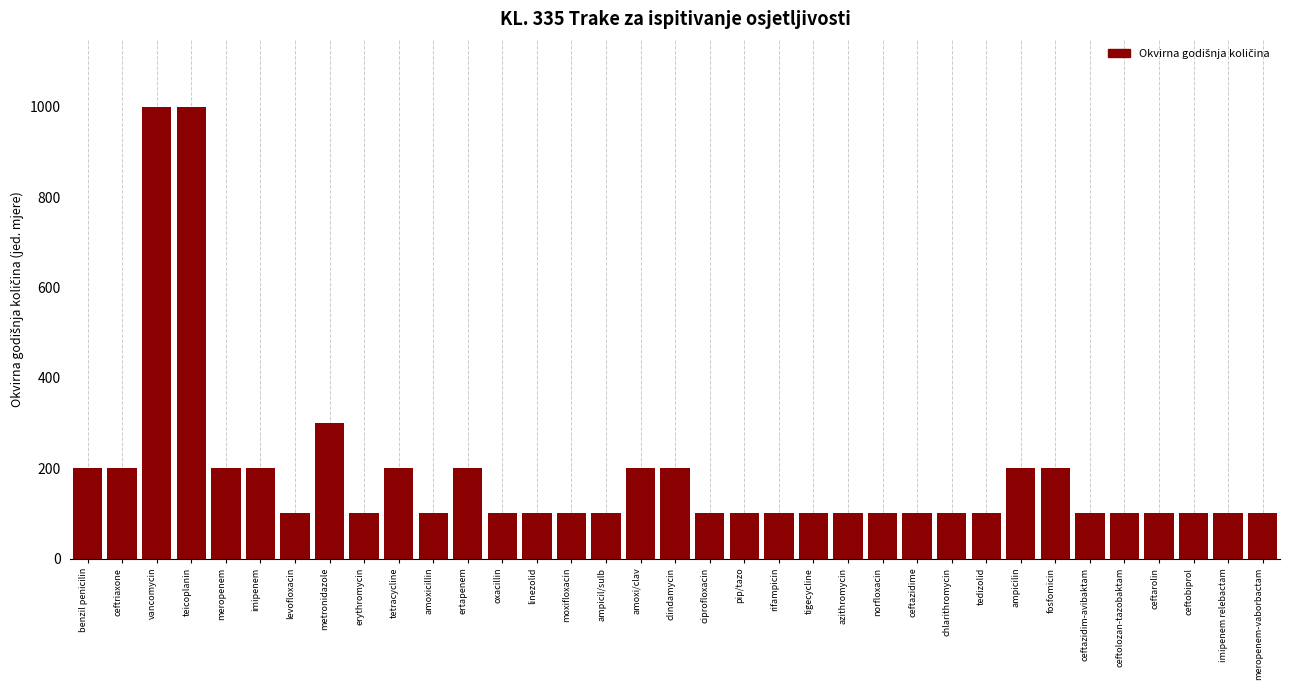

The value at amoxi/clav is 281. True or false?

False